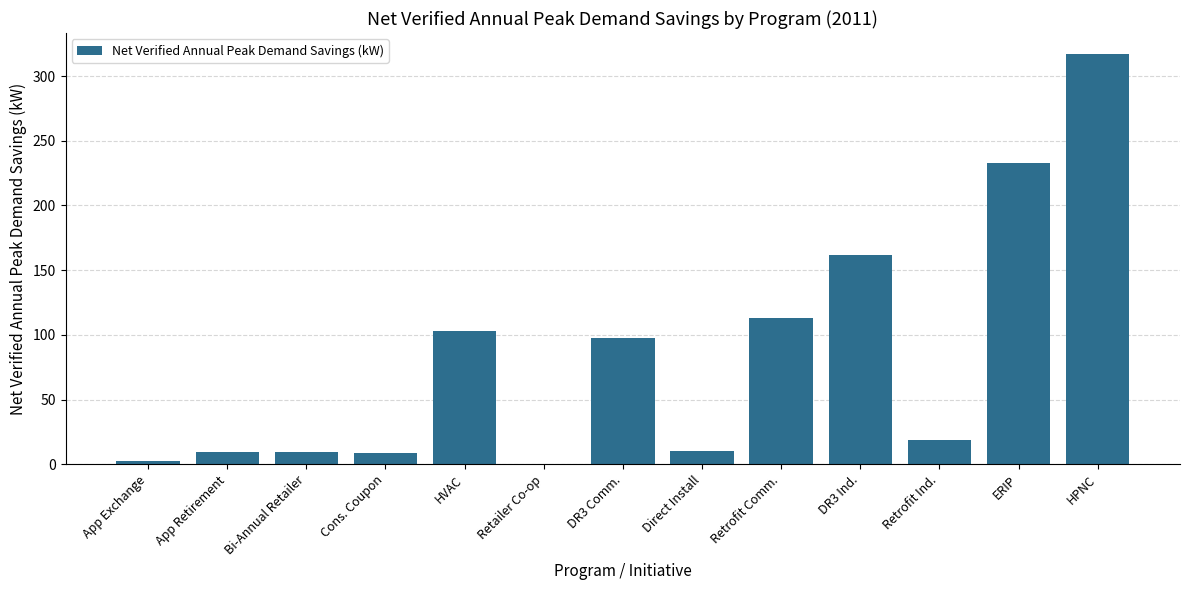

What is the approximate value at Retrofit Ind.?

18.5